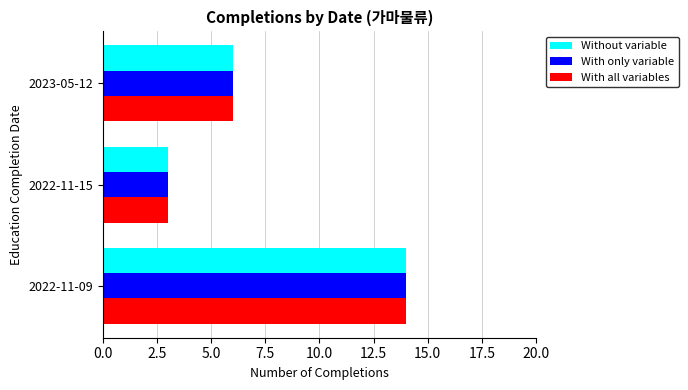

At which label does With all variables reach its minimum?

2022-11-15